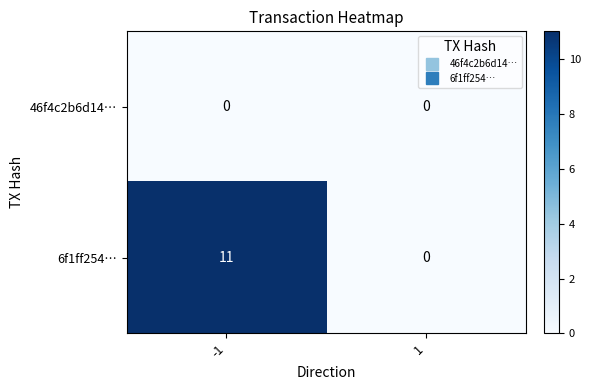

Between -1 and 1, which series saw the biggest shift?

6f1ff254…